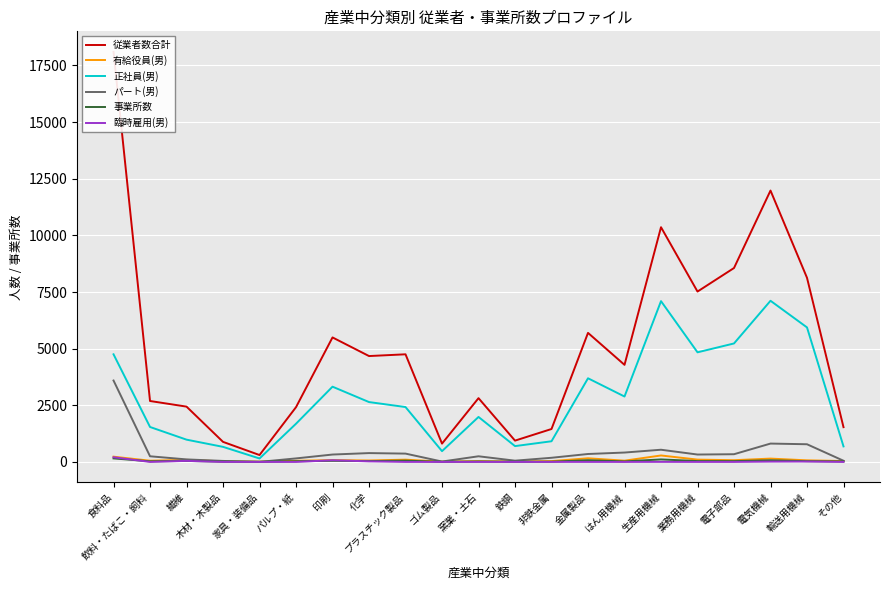

Does the chart display data point markers on the line(s)?

No